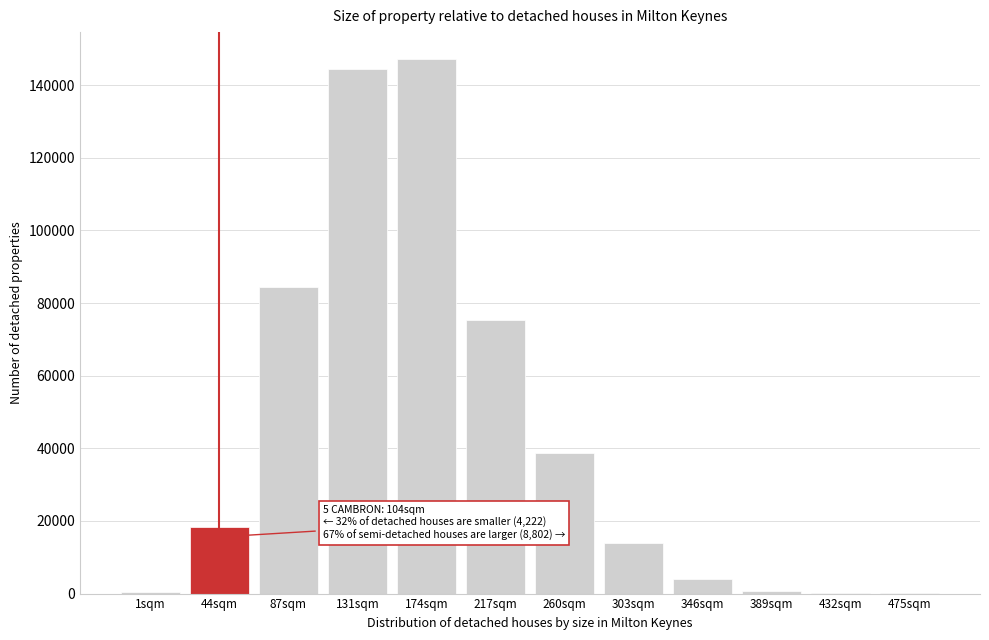

Where is the data nearest to the value 73632?

217sqm